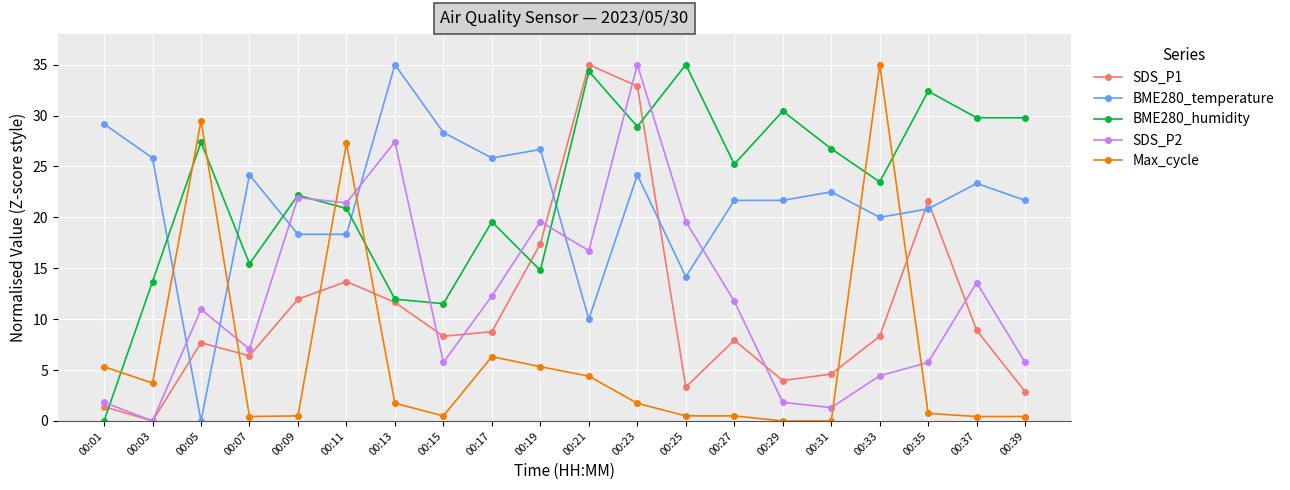

Between 00:13 and 00:33, which series saw the biggest shift?

Max_cycle